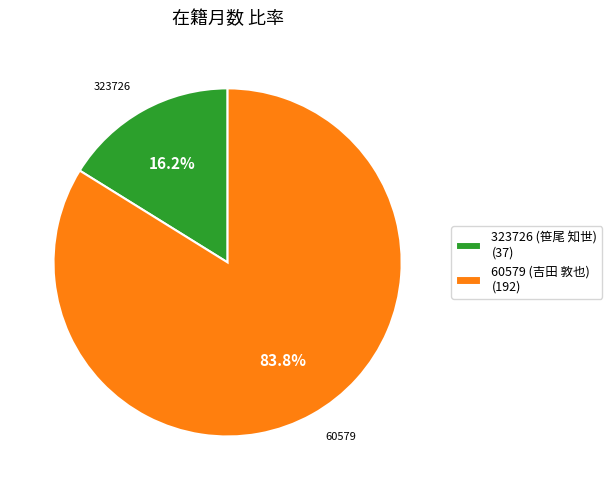

What is the smallest slice in the pie chart?

323726 (笹尾 知世)